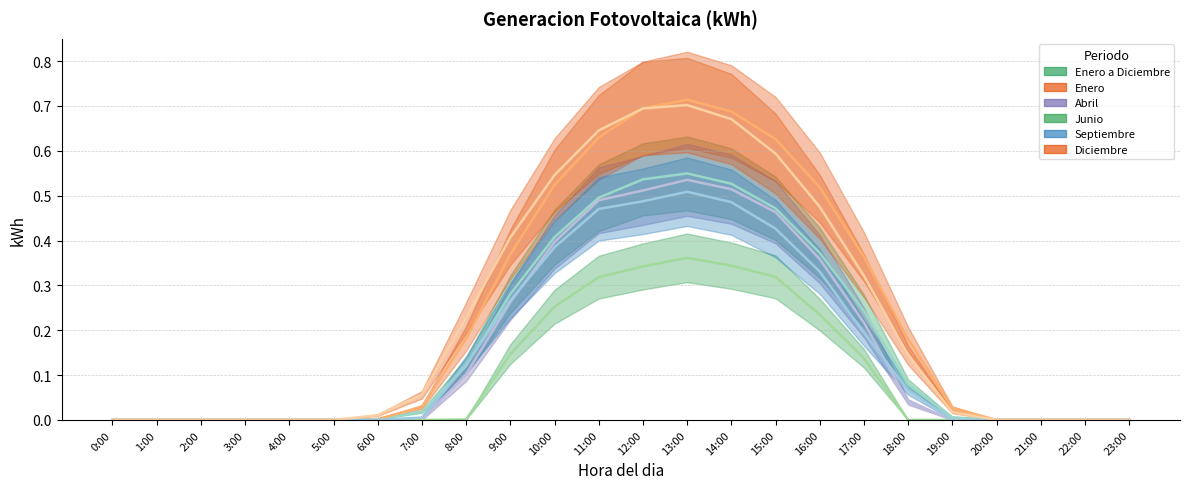

At which category does Enero a Diciembre reach its first local peak?

13:00